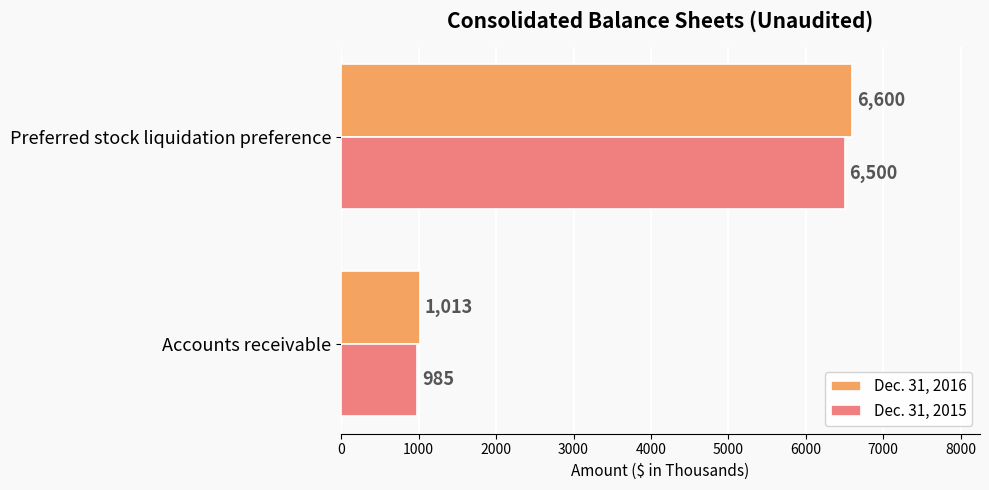

Read the Dec. 31, 2016 value at Accounts receivable, to the nearest 10.

1010